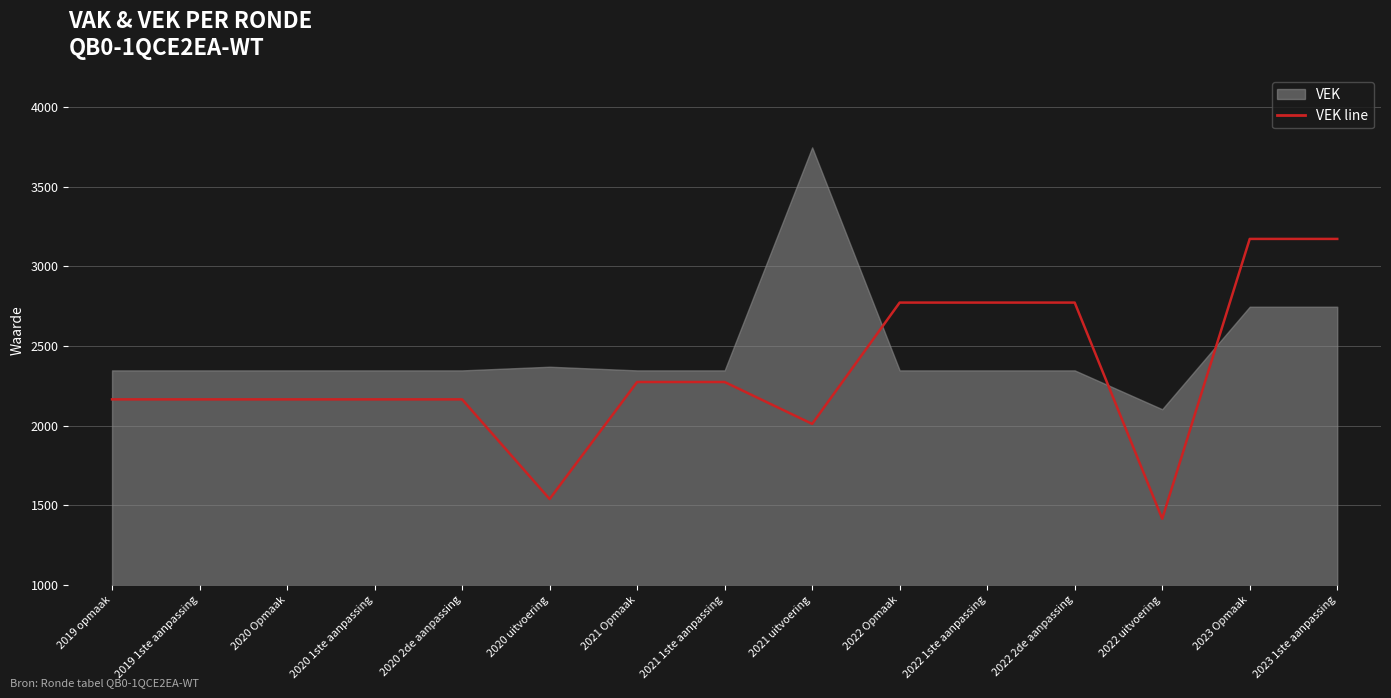

Does the chart display data point markers on the line(s)?

No